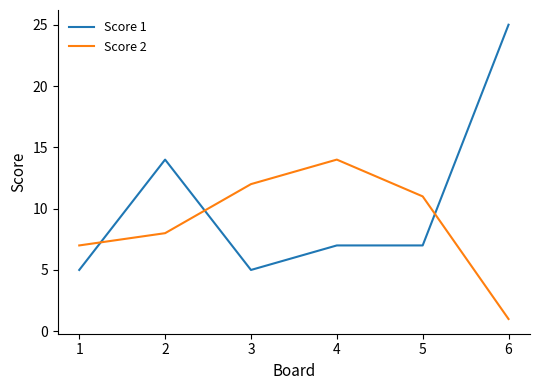

Rank the series by their average value, from lowest to highest.

Score 2, Score 1